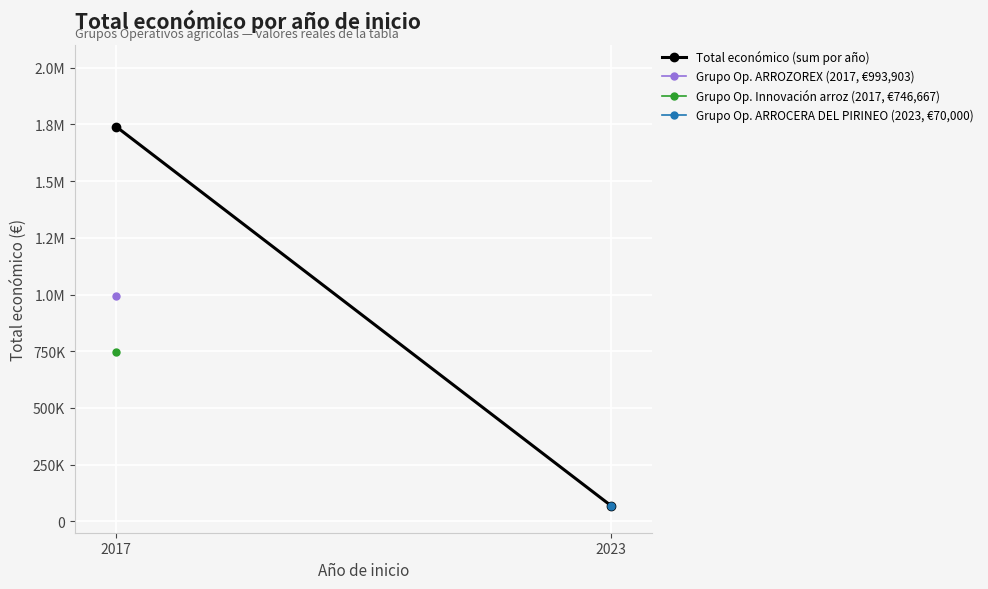

Reading left to right, what are all the values shown in this chart?

2017=1740570	2023=70000